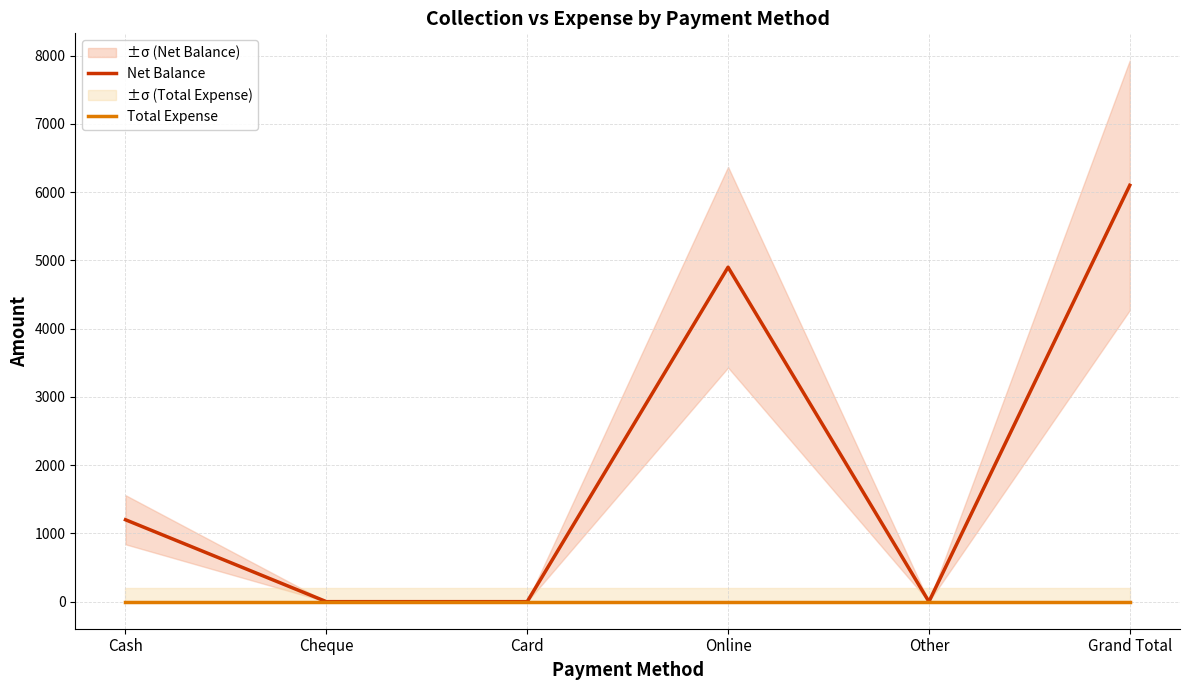

Rank the categories by Total Expense value from highest to lowest.

Cash, Cheque, Card, Online, Other, Grand Total